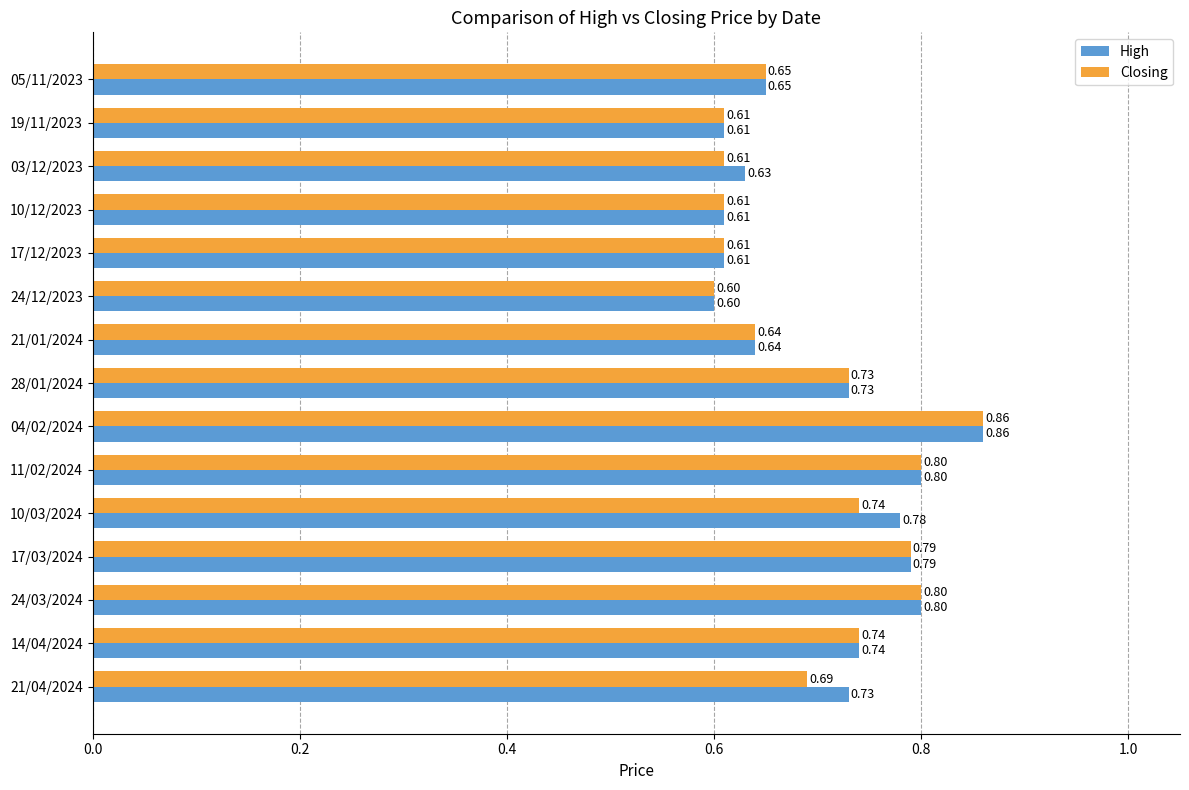

What is the difference between the second highest and second lowest values in the High series?

0.2